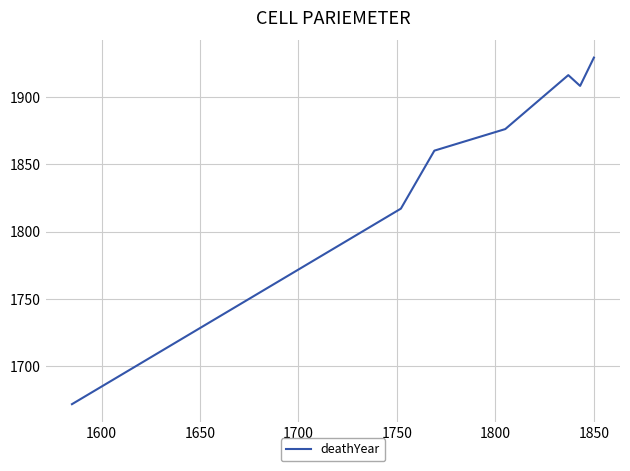

True or false: there are more than 0 points higher than both neighbors.

True